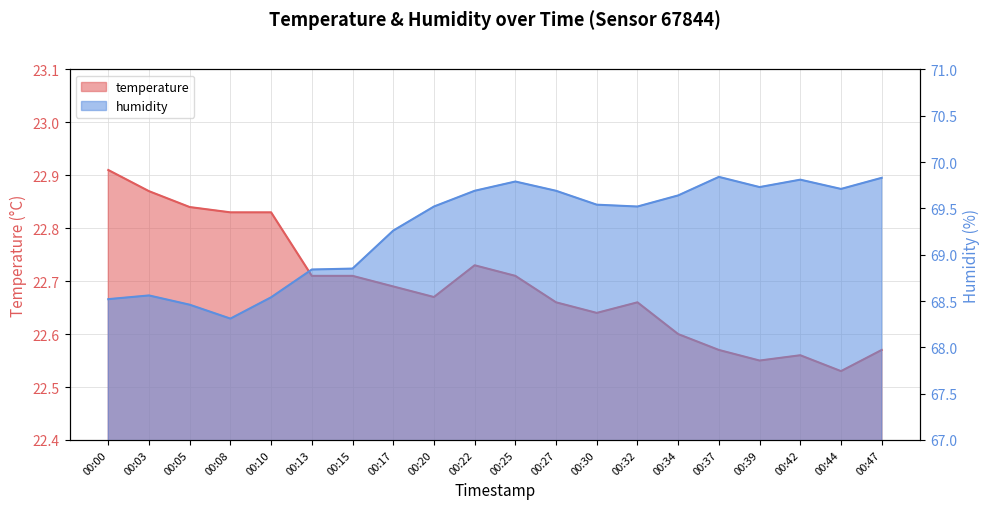

Which has a higher value, 00:13 or 00:10?

00:10